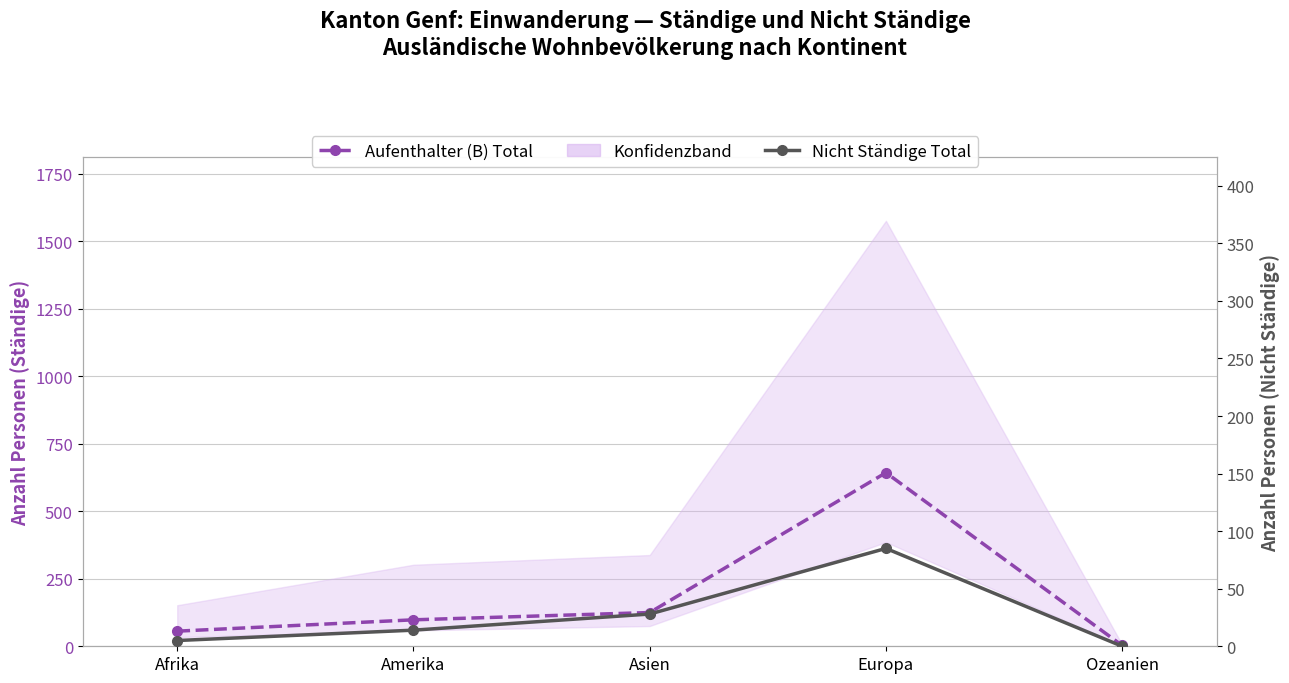

Is this an area chart (filled region under the line)?

No